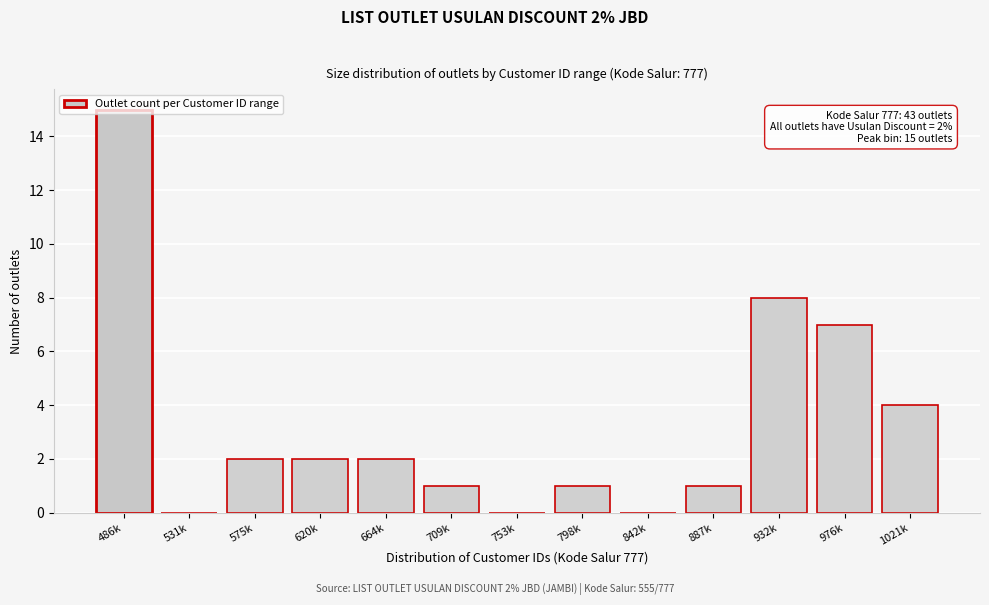

Which category has the highest value across all series?

486k